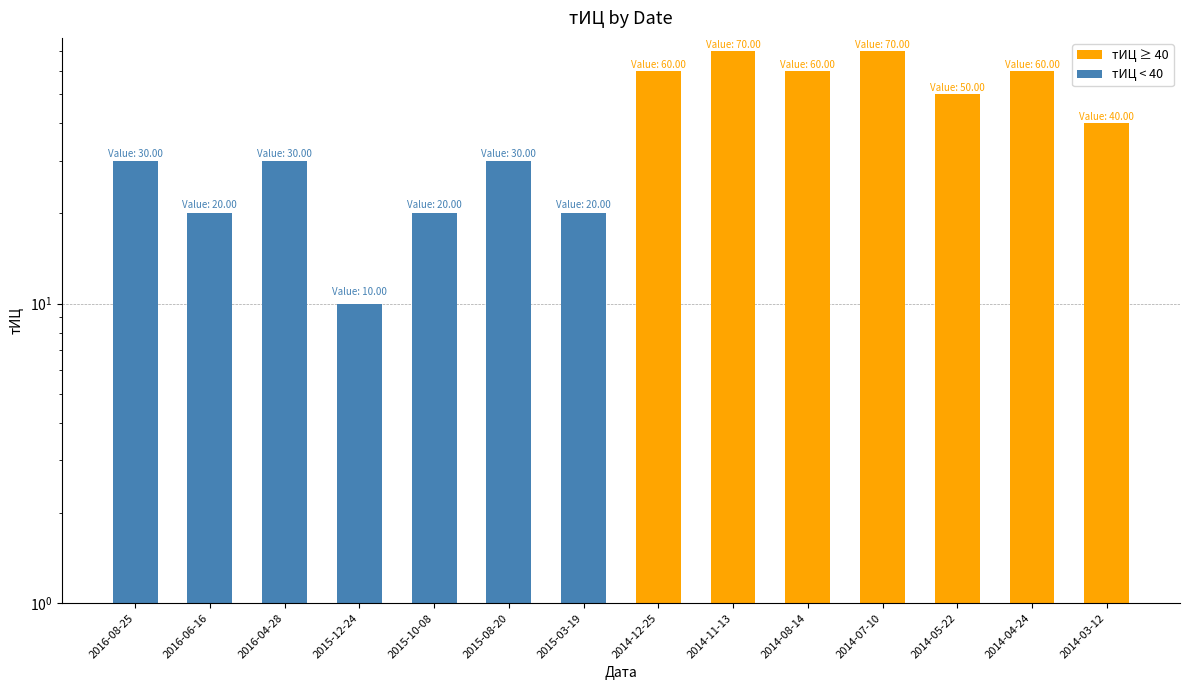

Reading left to right, what are all the values shown in this chart?

2016-08-25=30	2016-06-16=20	2016-04-28=30	2015-12-24=10	2015-10-08=20	2015-08-20=30	2015-03-19=20	2014-12-25=60	2014-11-13=70	2014-08-14=60	2014-07-10=70	2014-05-22=50	2014-04-24=60	2014-03-12=40